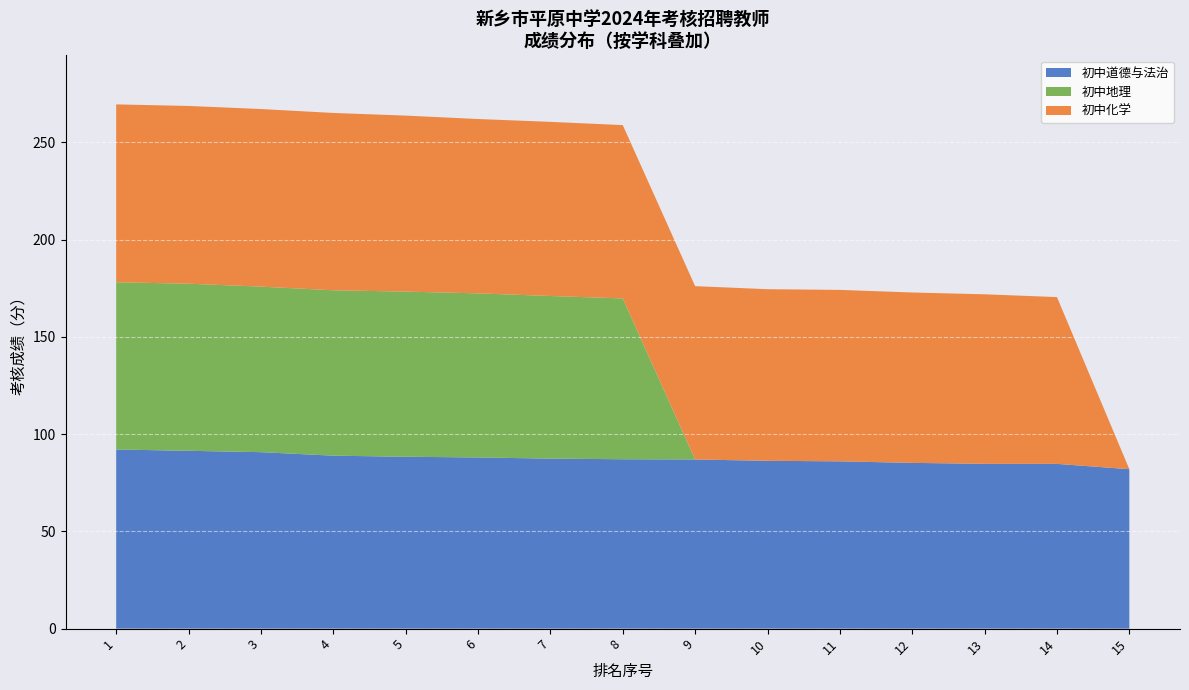

What is the total value across all series at 12?

172.8